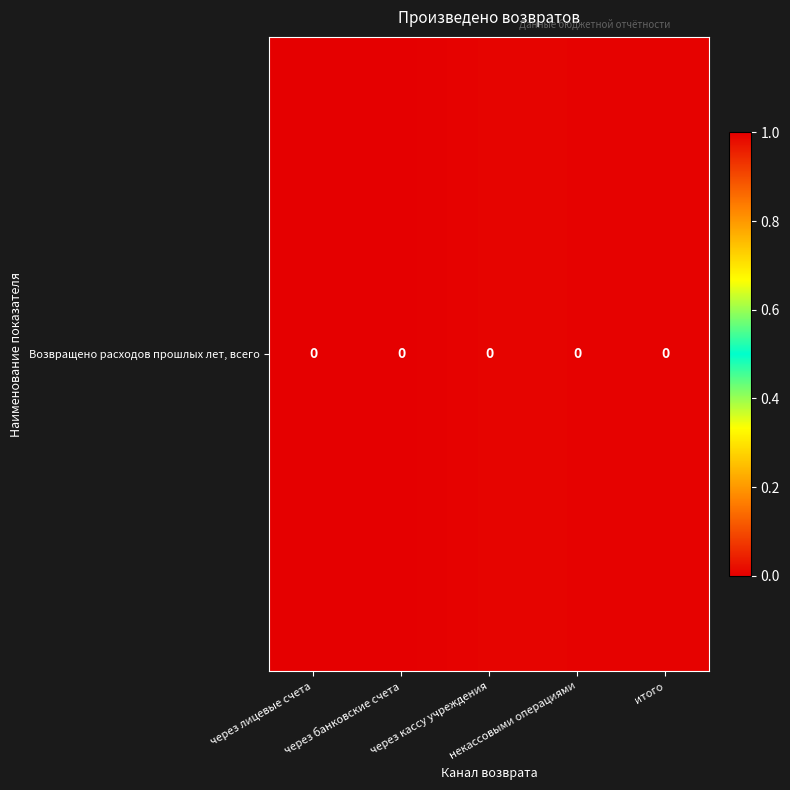

List the labels in order of value, largest first.

через кассу учреждения, некассовыми операциями, итого, через банковские счета, через лицевые счета